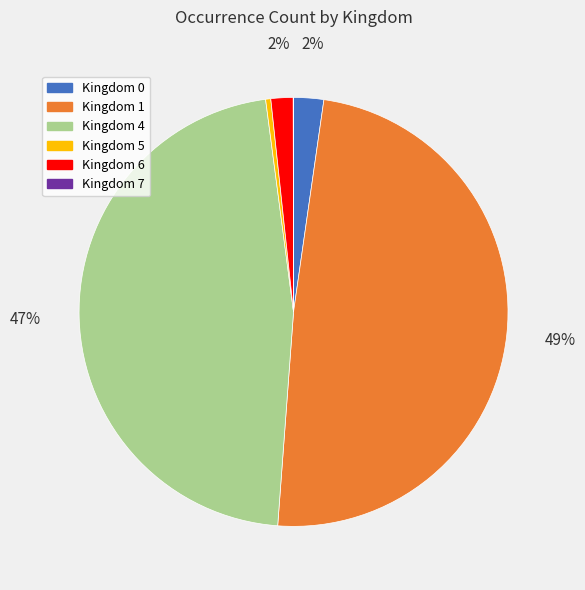

Is there a majority slice in this chart?

No